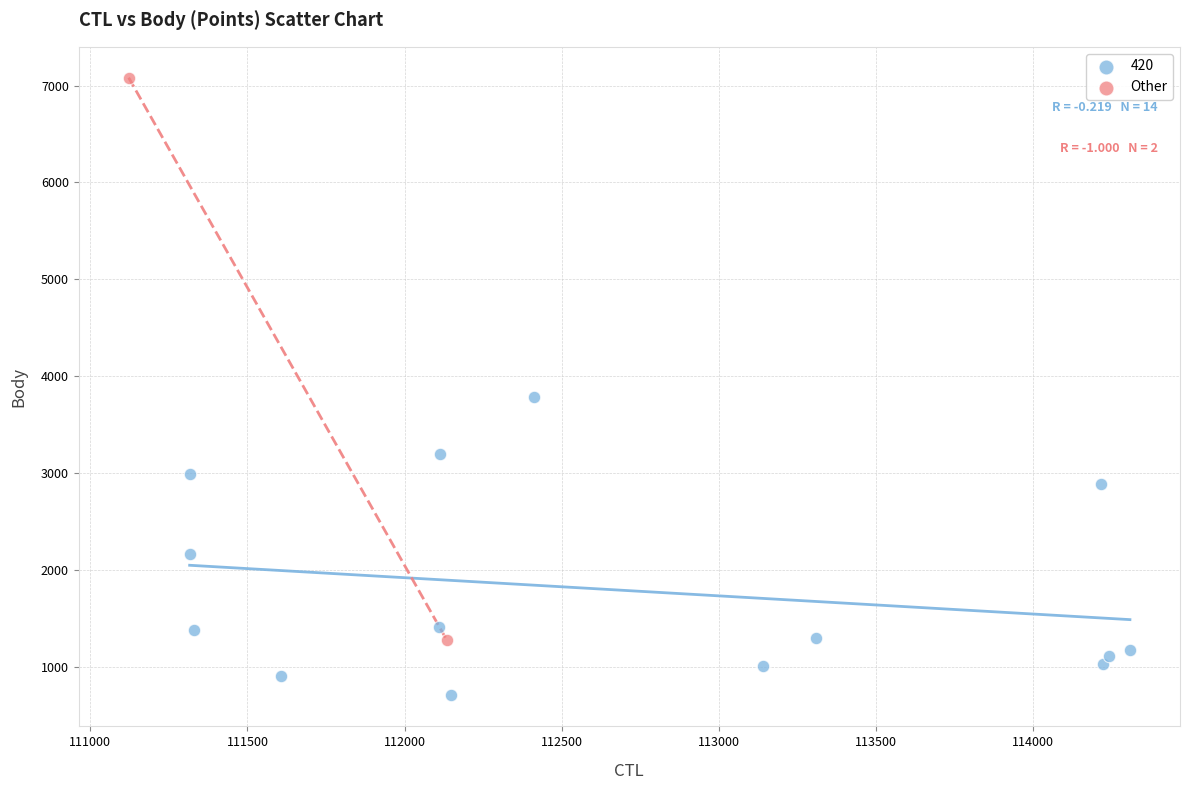

What are all the series names shown in the legend?

420, Other